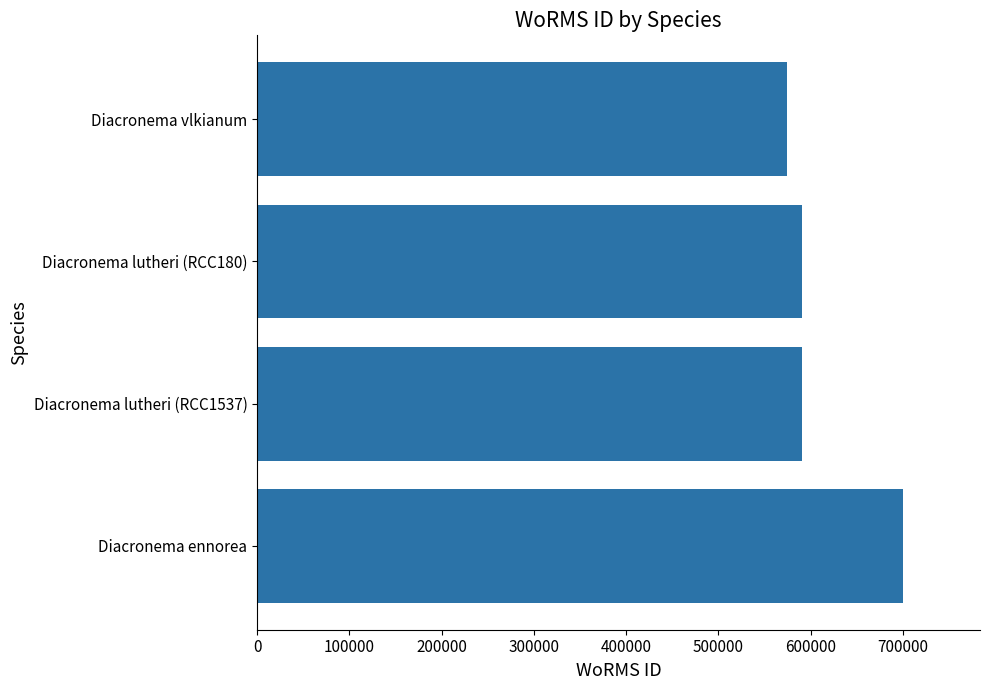

What is the change in value from Diacronema ennorea to Diacronema lutheri (RCC1537)?

-109062